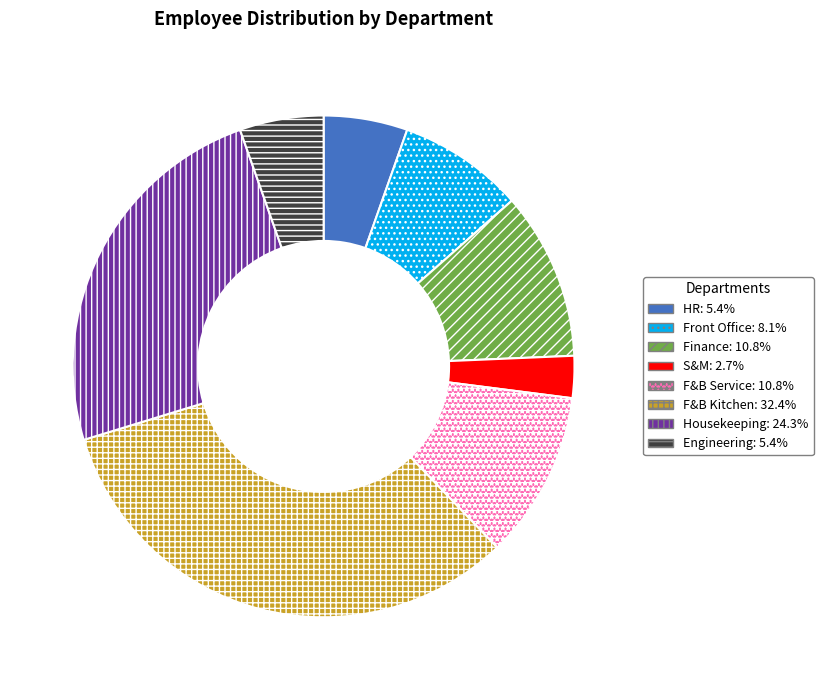

Is HR the majority of the pie?

No